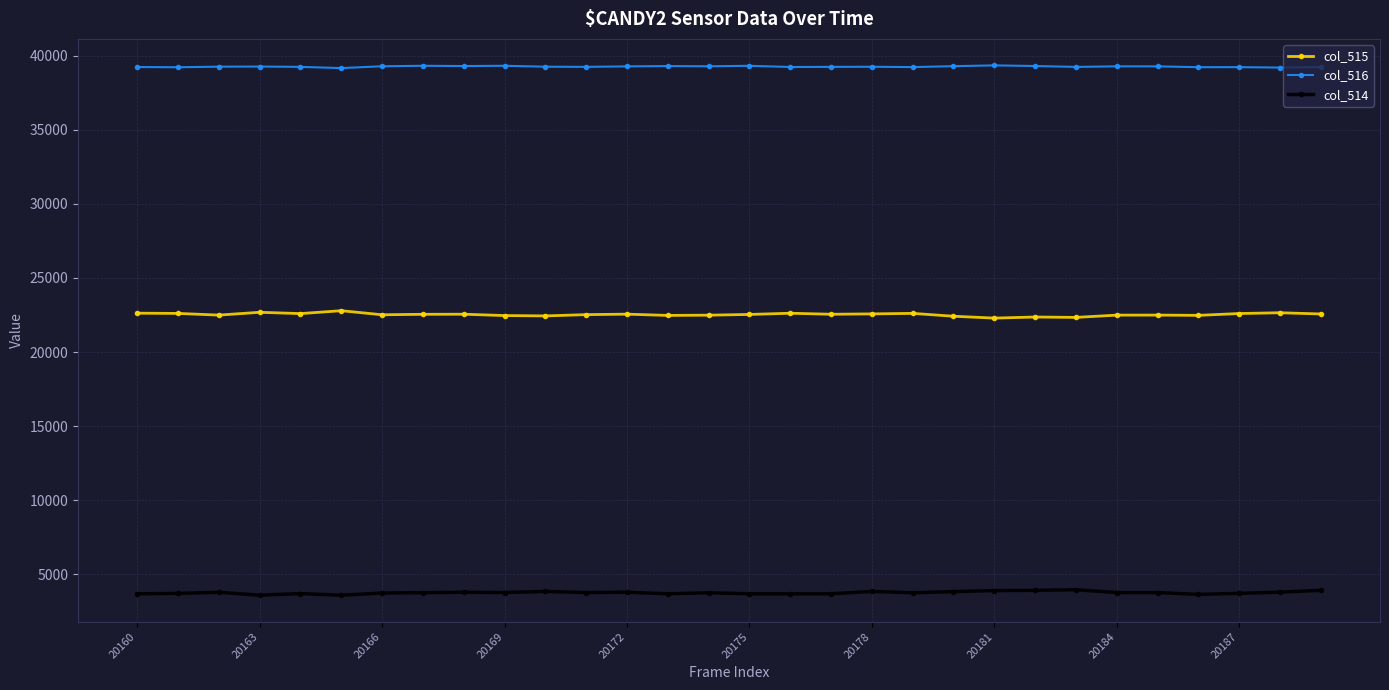

True or false: col_515 and col_514 cross at least once.

False